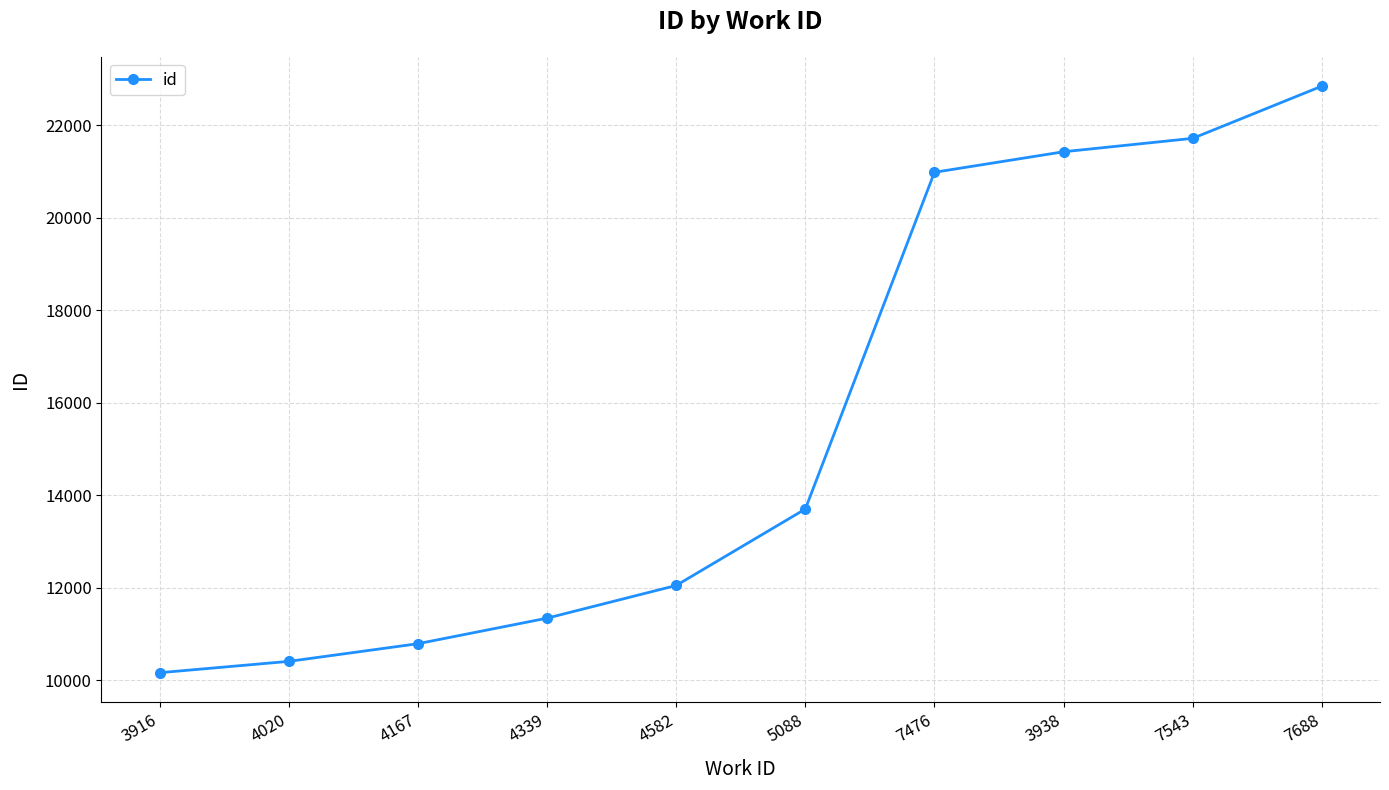

What is the approximate value at 4167, to the nearest 50?

10800